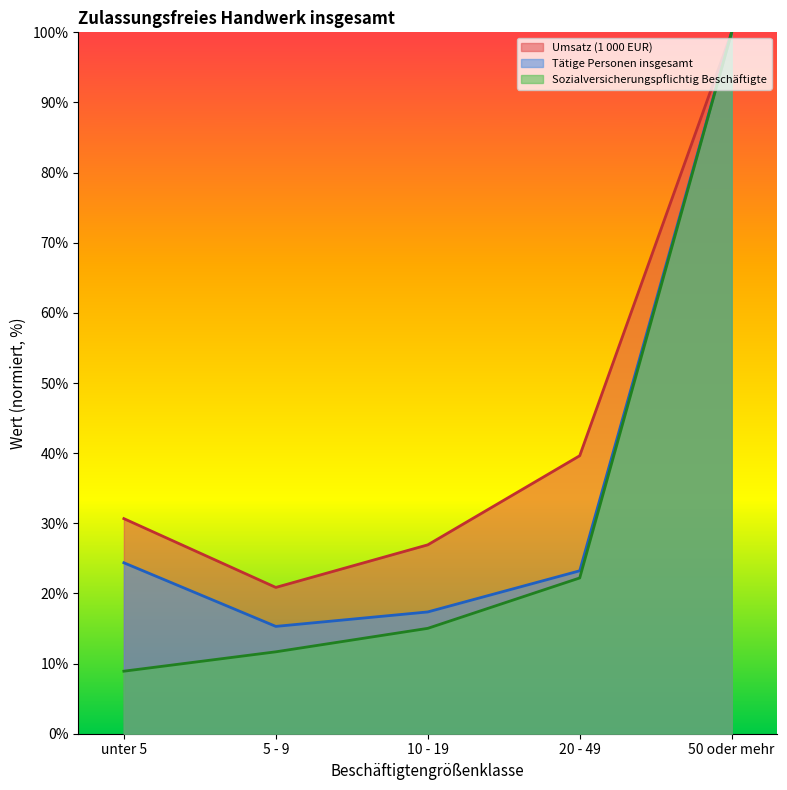

List the series in order of their overall mean, lowest first.

Sozialversicherungspflichtig Beschäftigte, Tätige Personen insgesamt, Umsatz (1 000 EUR)